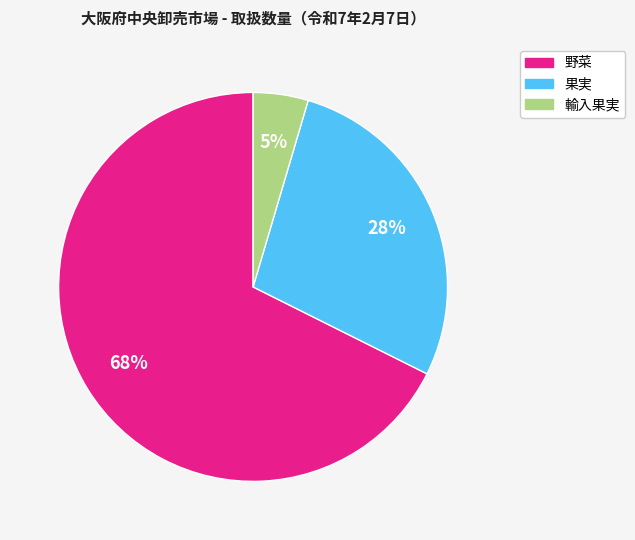

Which slice represents more than half of the pie?

野菜